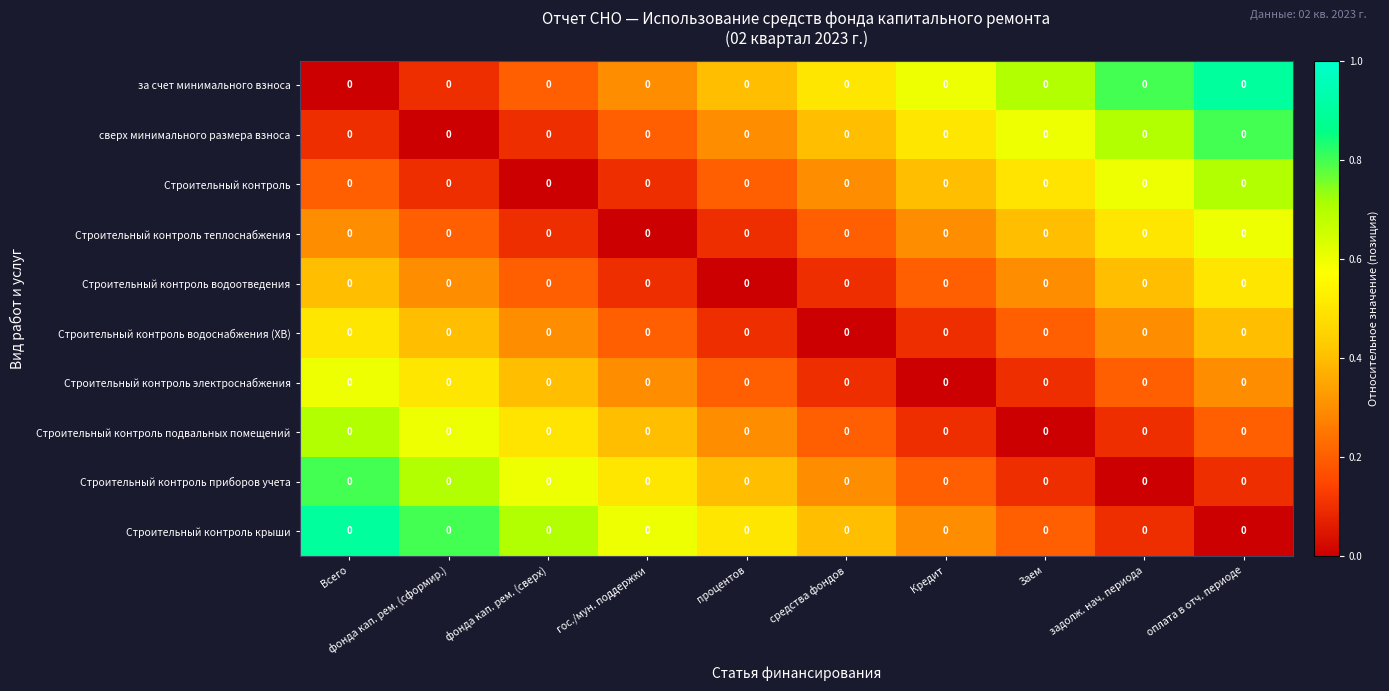

What is the spread (max minus min) of values at гос./мун. поддержки?

0.6